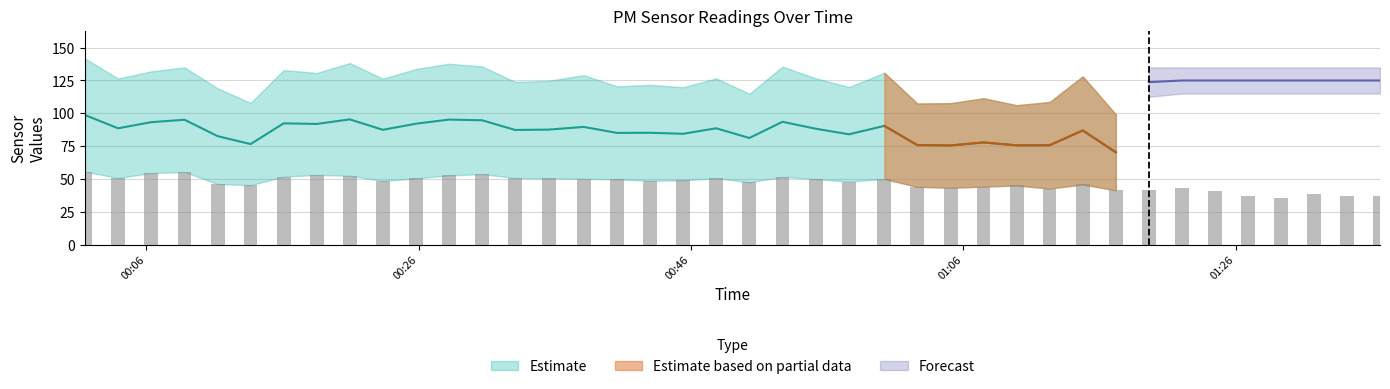

The value of SDS_P2 at 2021/01/03 00:52:43 is 26.6. True or false?

False